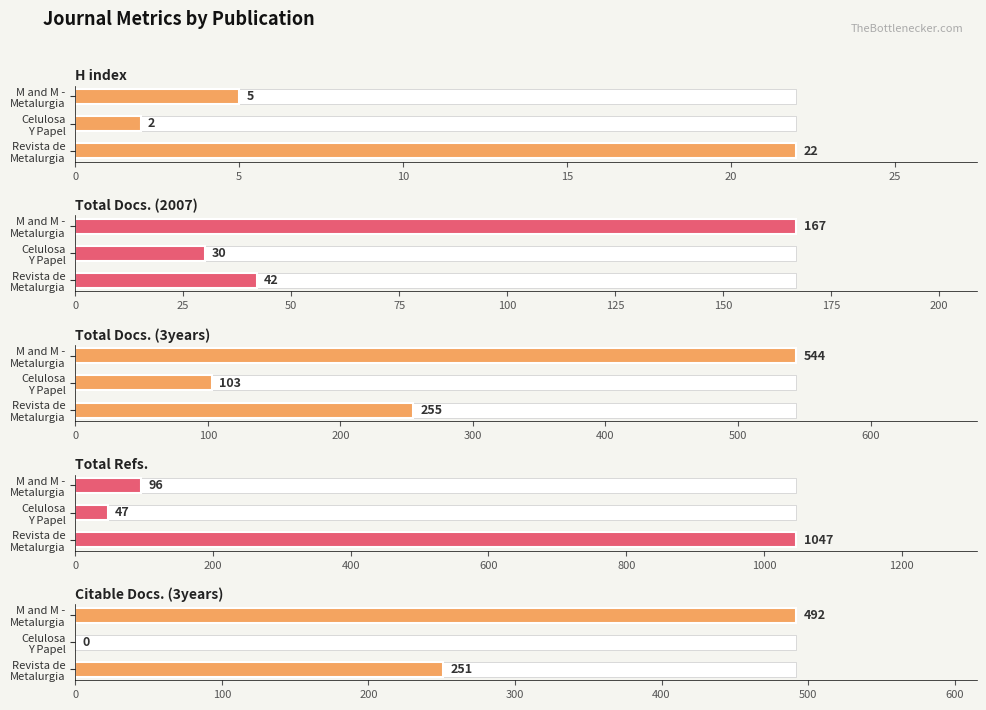

True or false: H index has a value of 10 at Revista de Metalurgia.

False